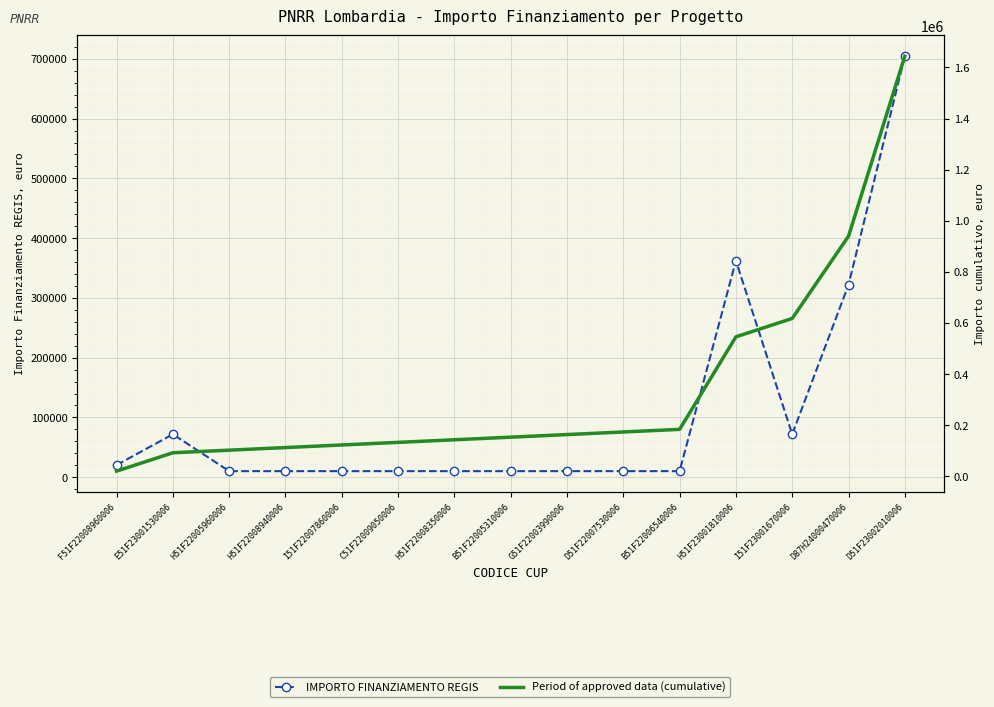

What is the sum of all IMPORTO FINANZIAMENTO REGIS values?

1644245.6